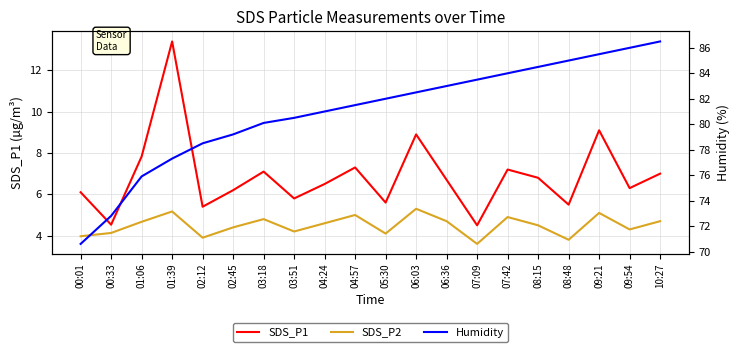

Count the number of data series in this chart.

3